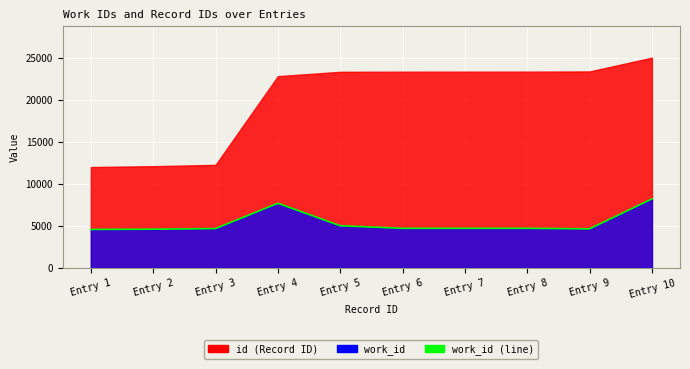

True or false: there are more than 1 points higher than both neighbors.

False